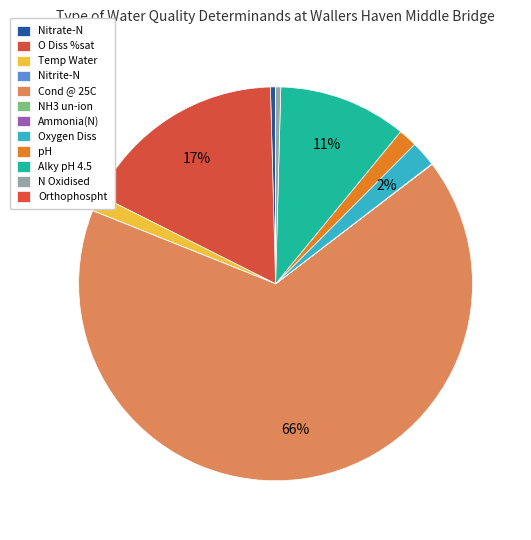

Is it true that Nitrate-N is 0% of the pie?

True